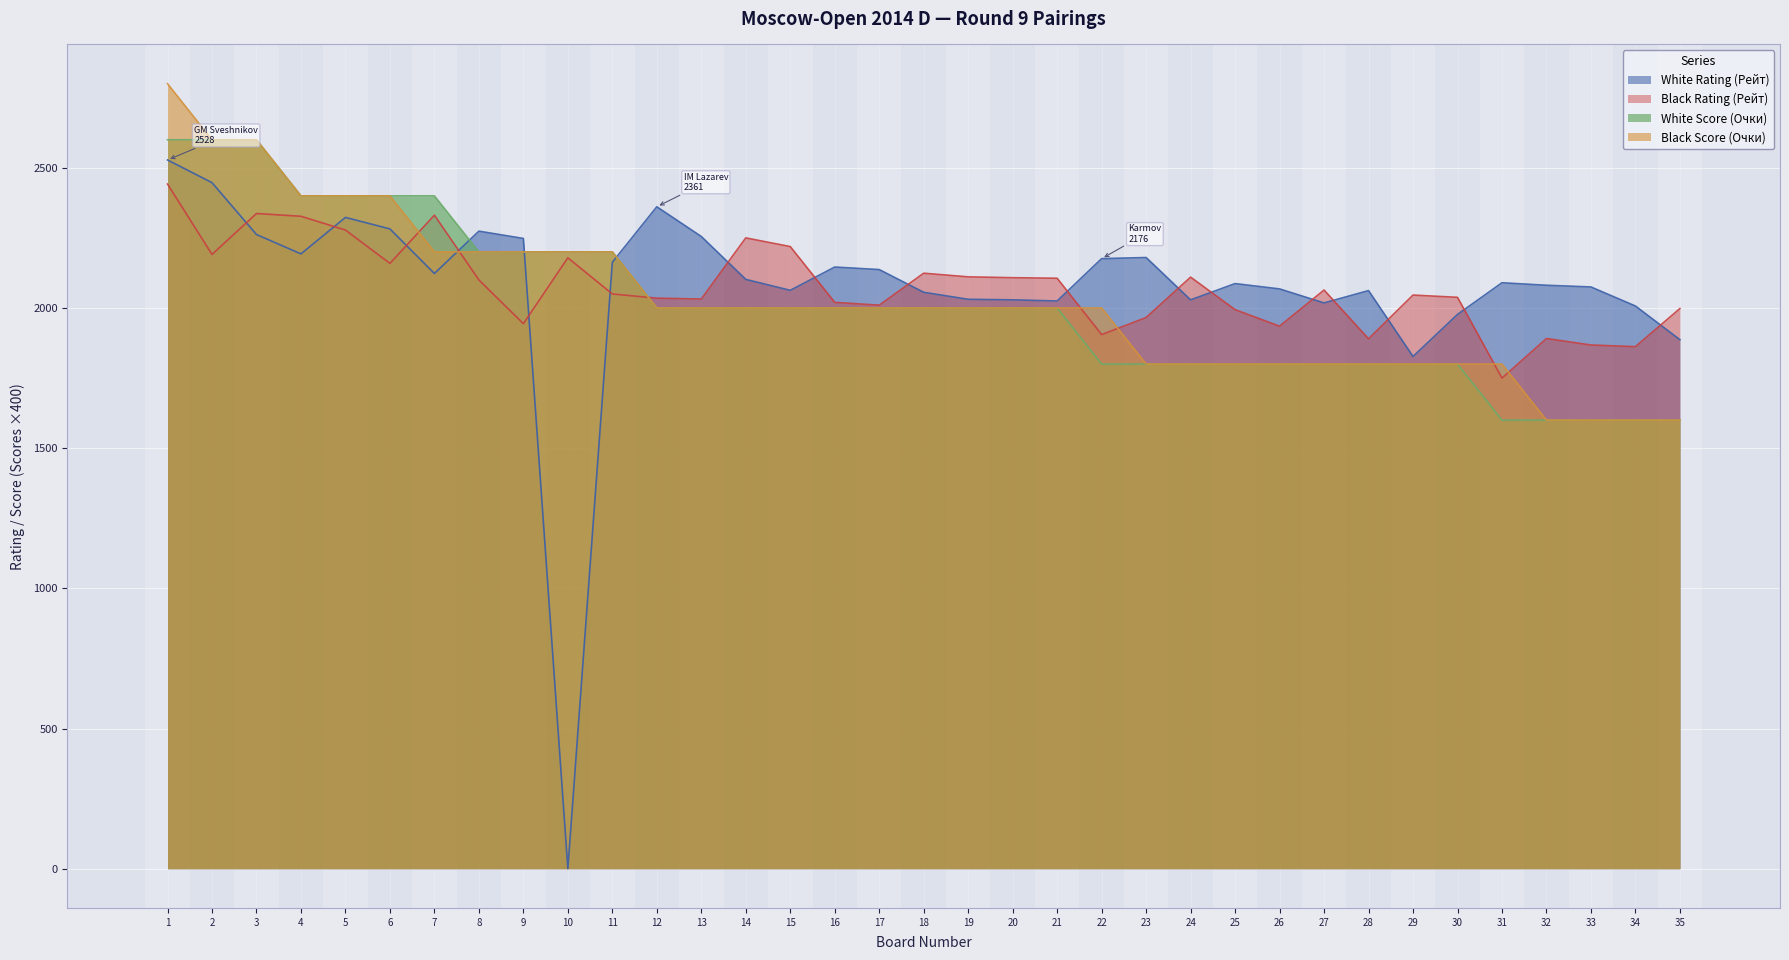

What is the value of the White Rating (Рейт) point at the 5th from the left?

2323